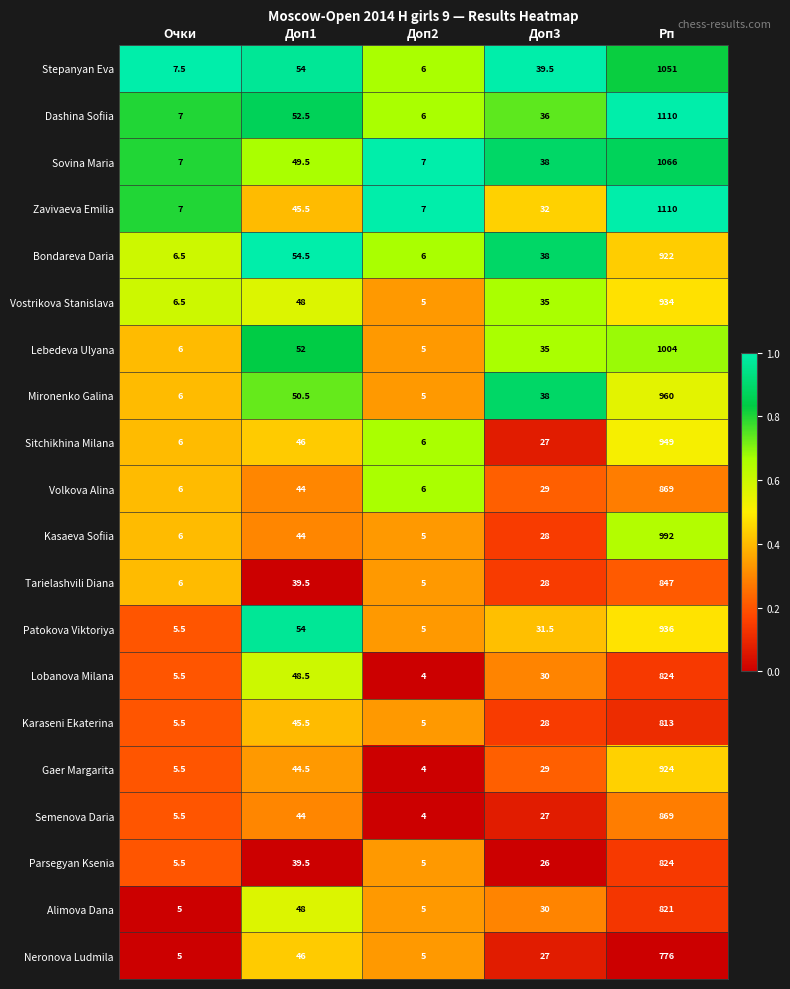

What is the total value across all series at Доп1?

950.0